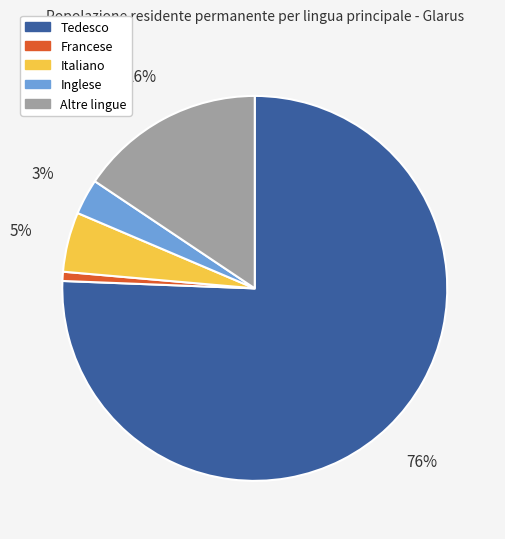

Combined, do Inglese and Italiano account for over 50%?

No